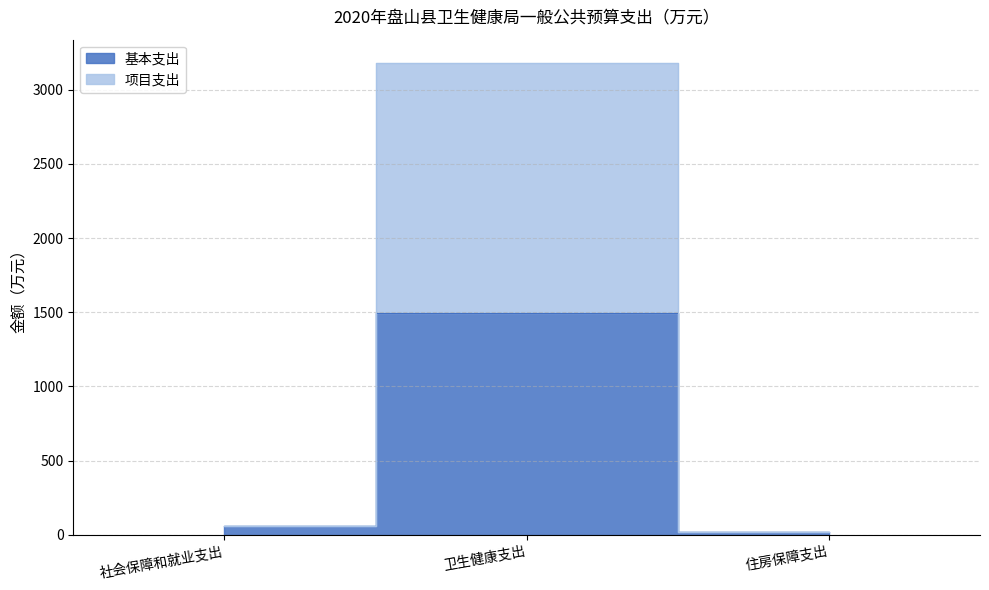

What position from the left is 卫生健康支出?

2